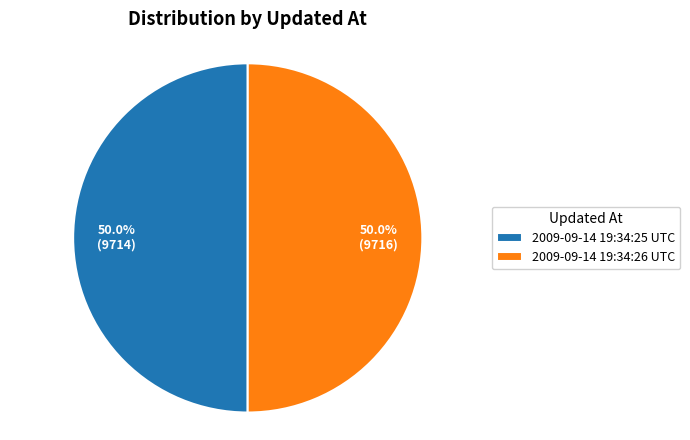

Combined, do 2009-09-14 19:34:25 UTC and 2009-09-14 19:34:26 UTC account for over 50%?

Yes